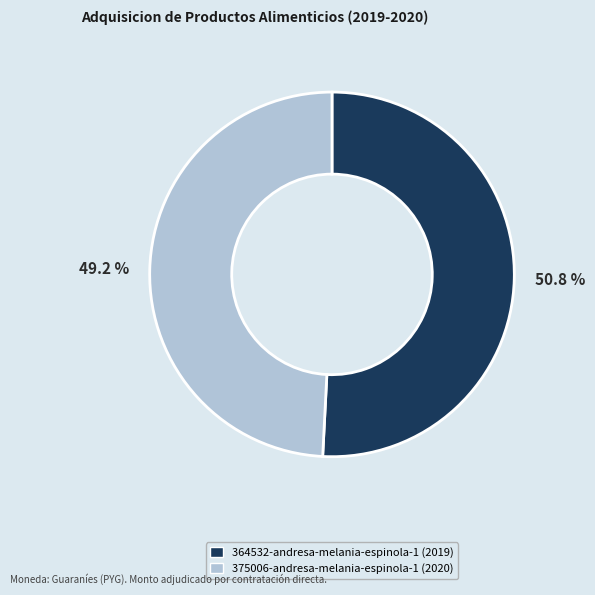

Count the number of slices in the pie.

2